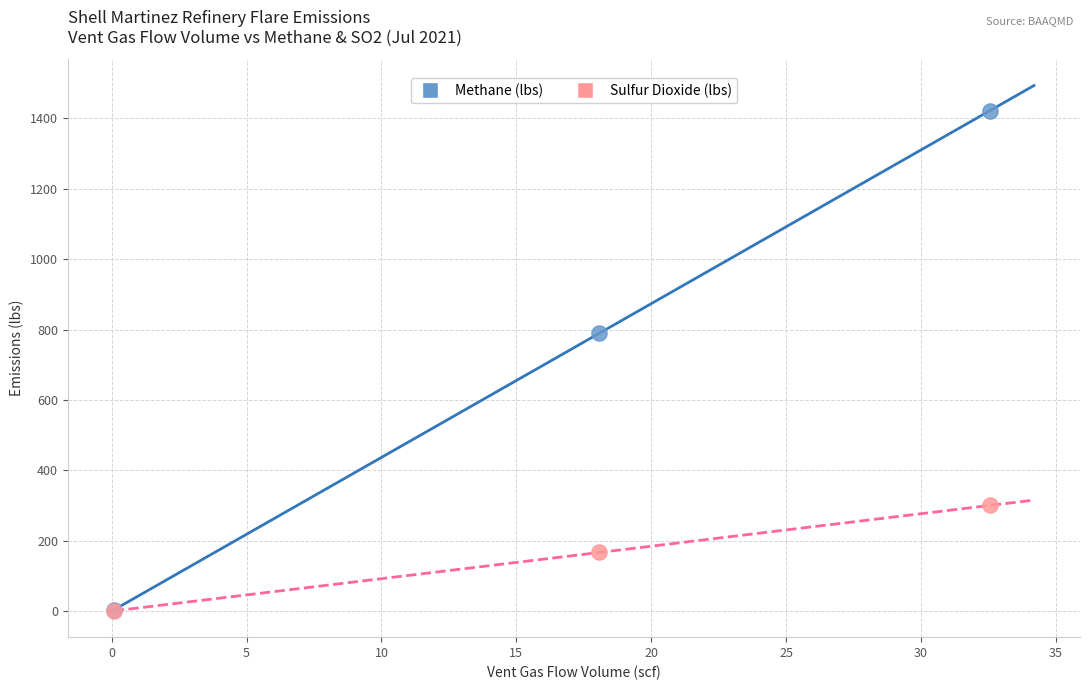

Which series contains the highest Y value?

Methane (lbs)